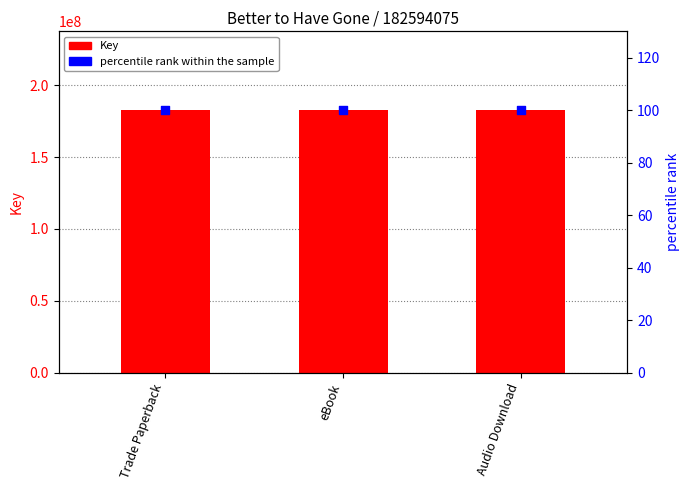

Which series has the largest Y range (max minus min)?

Key